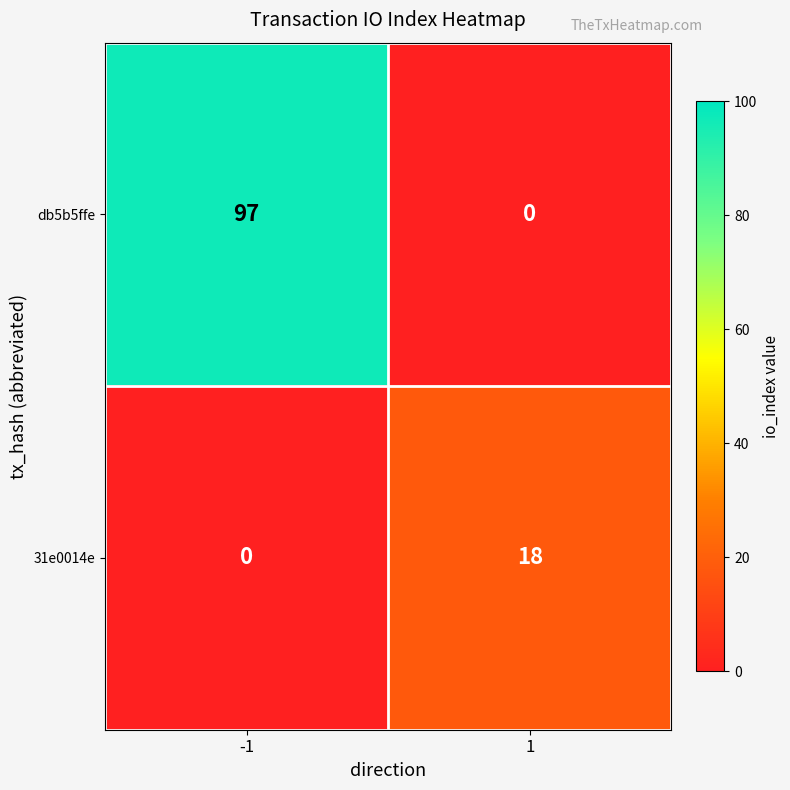

Is it true that db5b5ffe equals -67 at 1?

False